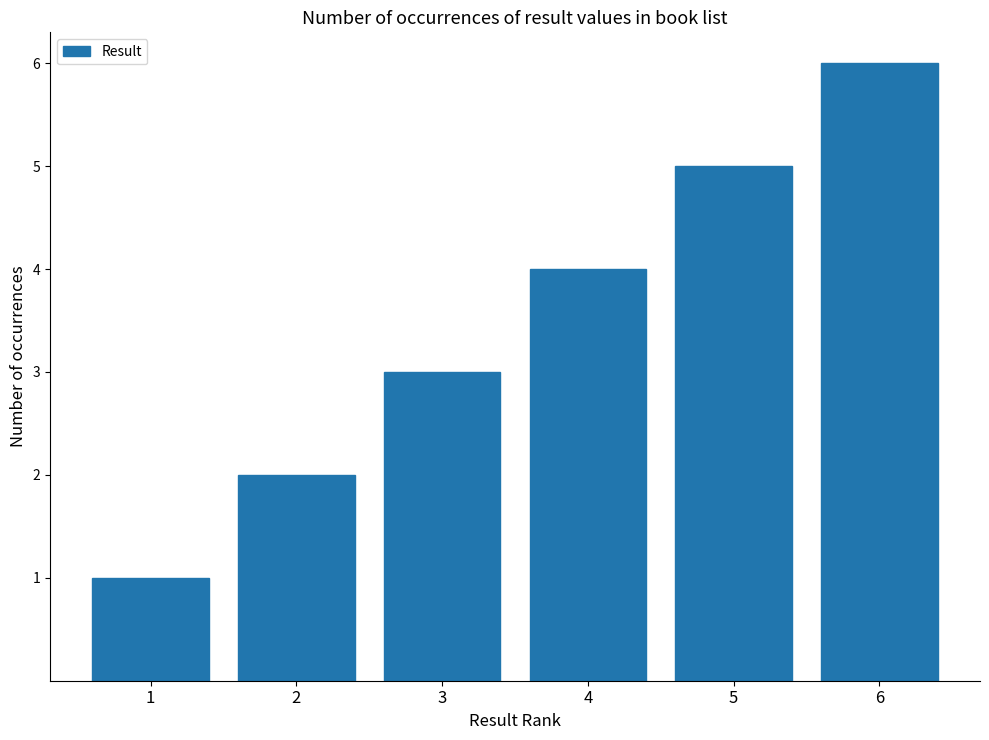

Which has a higher value, 6 or 2?

6